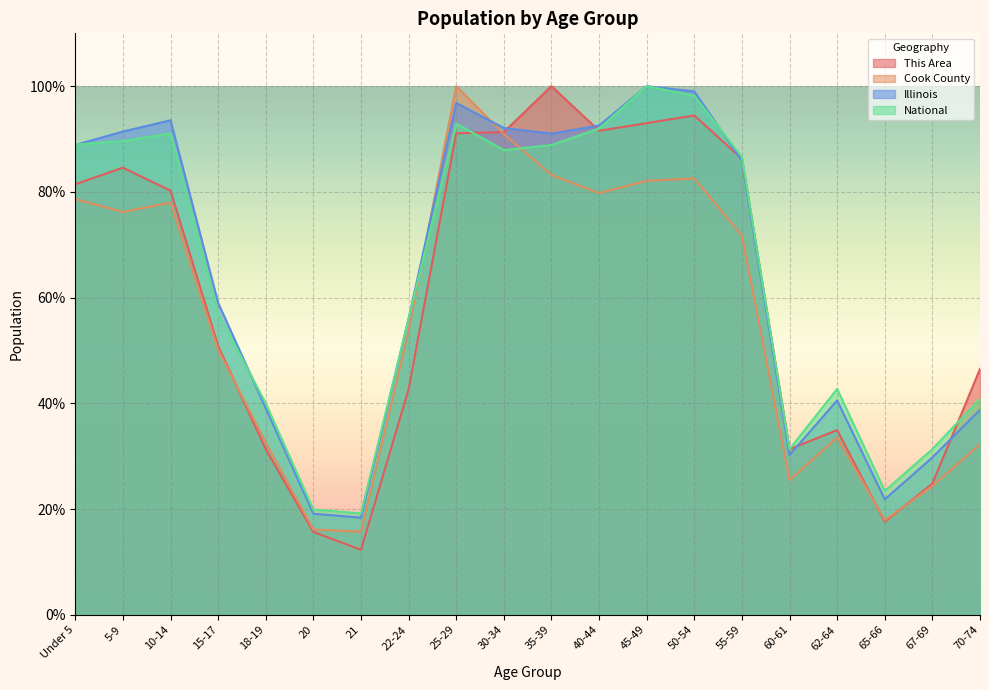

Which series changed the most between 20 and 70-74?

This Area